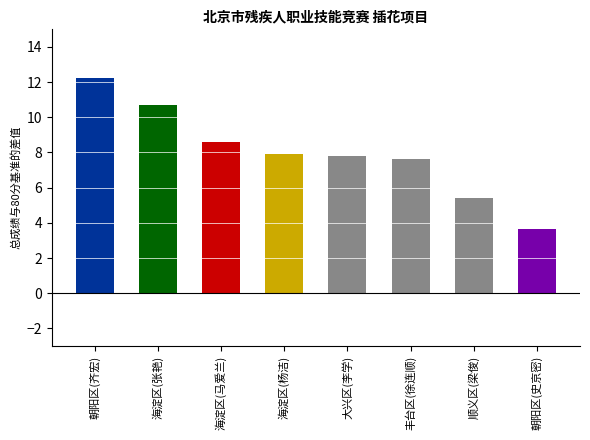

What is the value of the 2nd bar from the left?

10.7